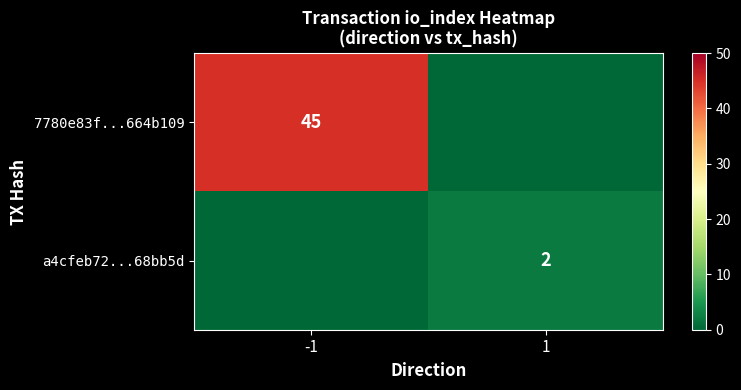

The a4cfeb72...68bb5d series shows 3 at 1. True or false?

False